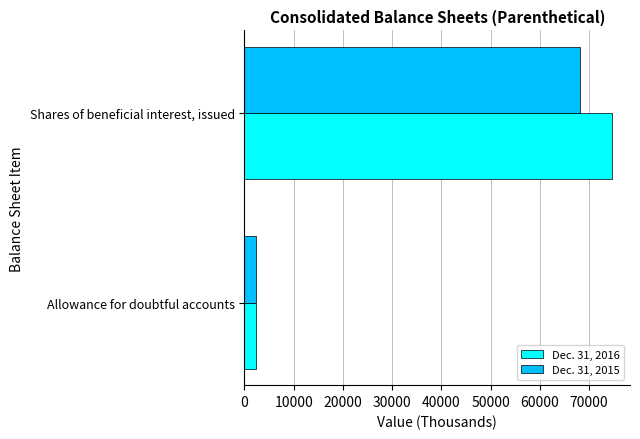

What is the total value across all series at Allowance for doubtful accounts?

4674